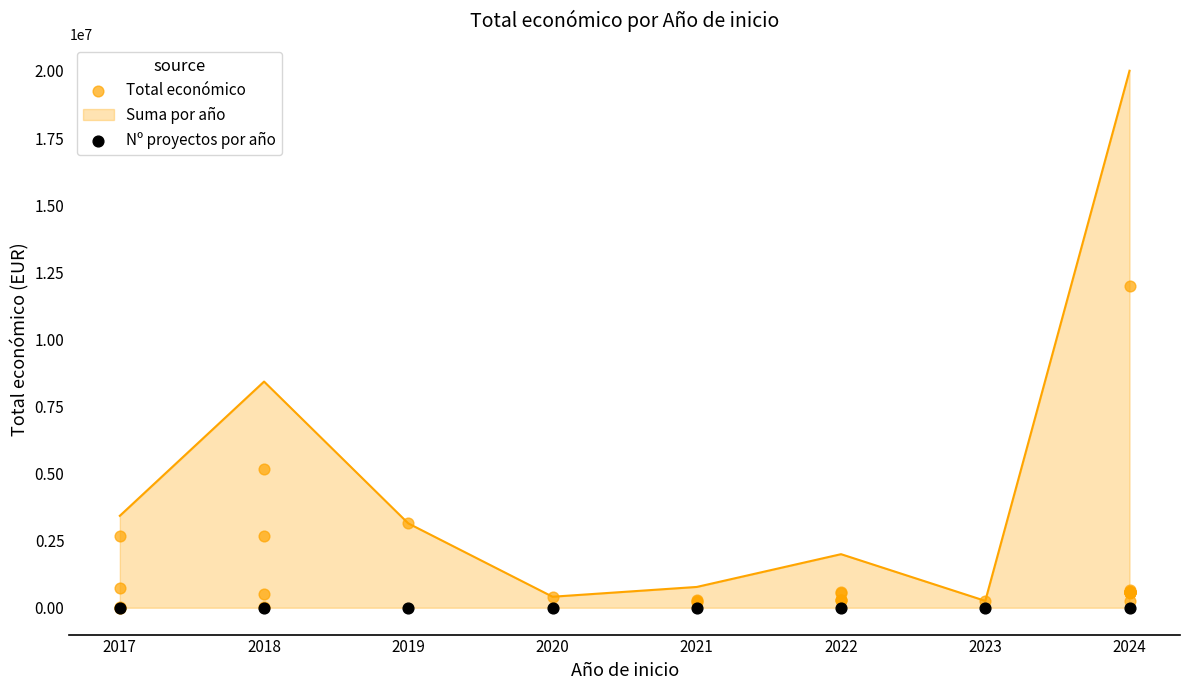

Approximately how many times larger is the value at 2020 compared to 2022?

0.8